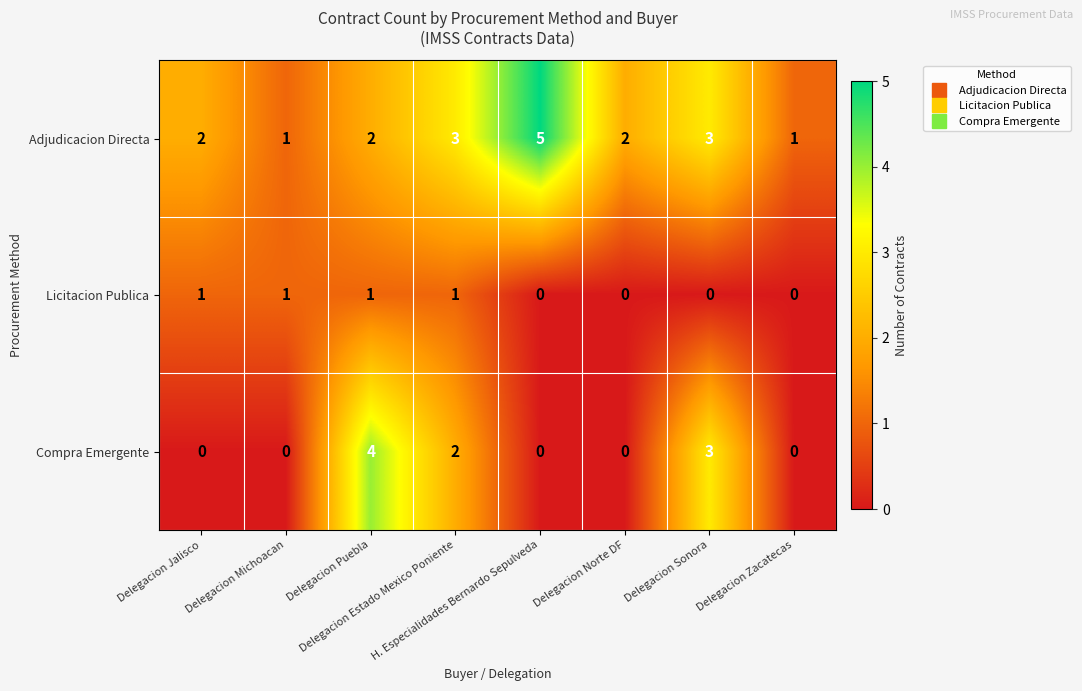

How many data points does each series have?

8